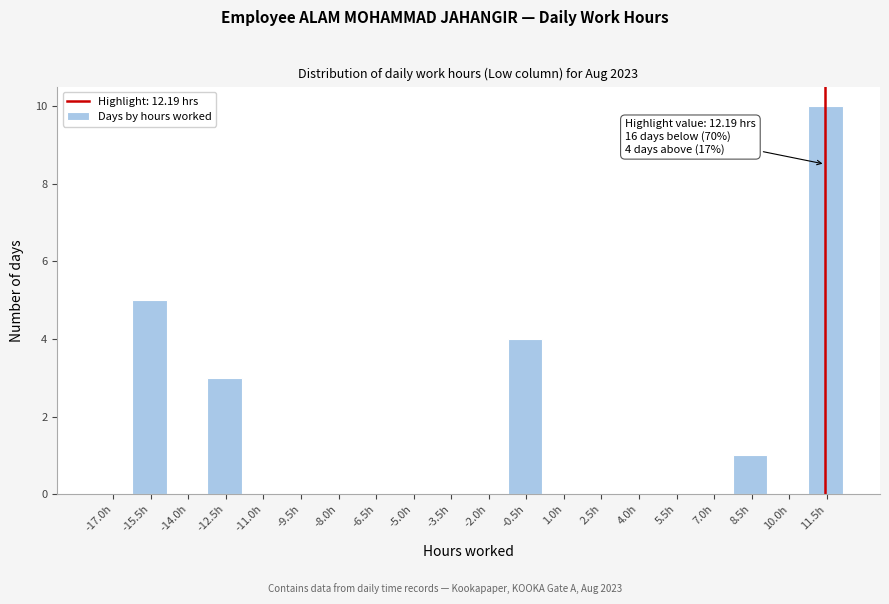

True or false: the data shows 6 at 10.0h.

False